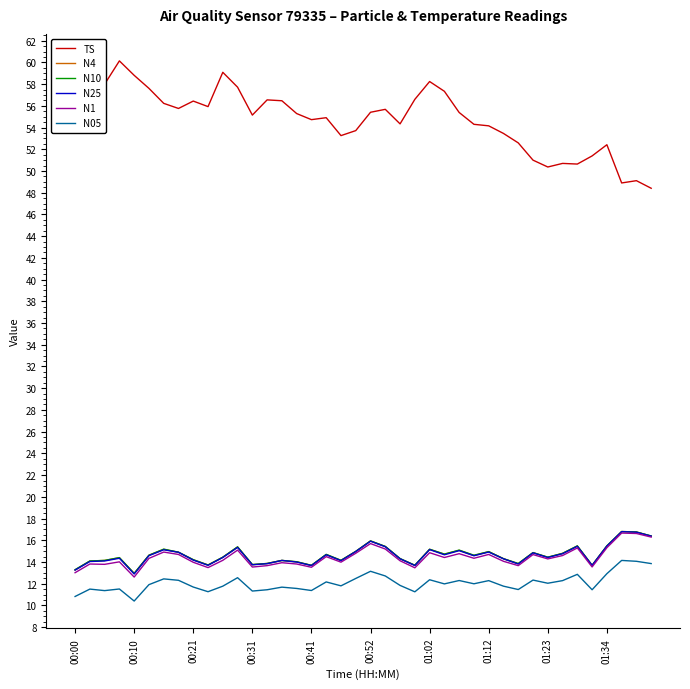

Which series has the widest spread of values?

TS